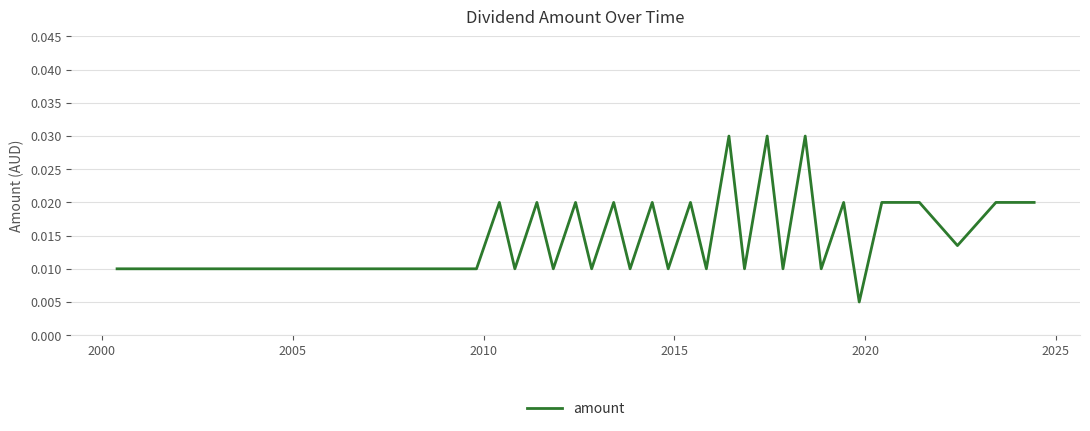

Count the values in the range 0 to 1.

33